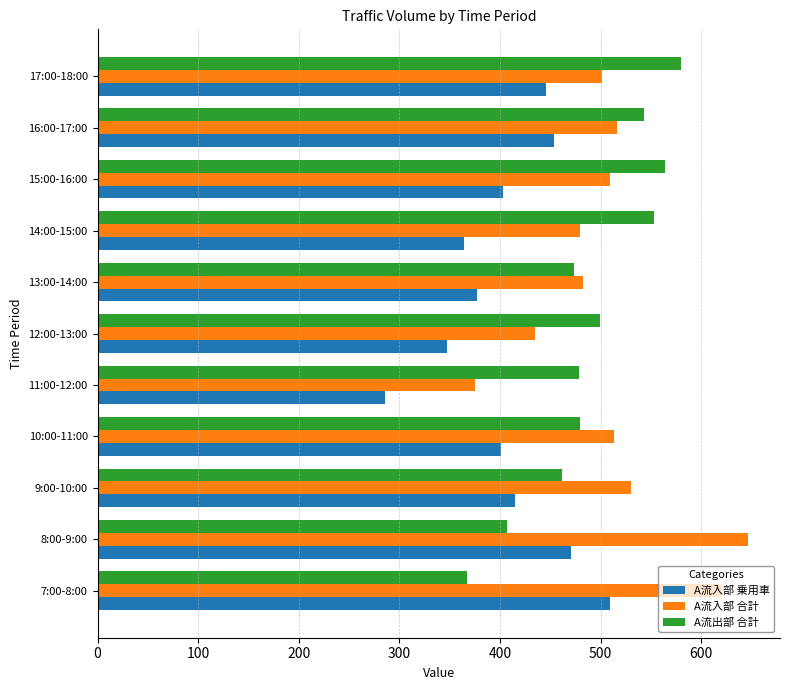

What is the smallest value displayed?

286